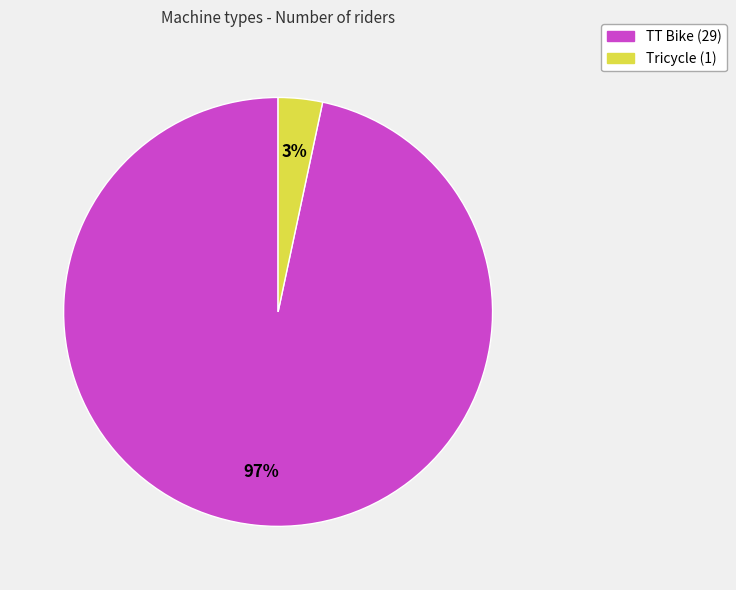

Which slice represents more than half of the pie?

TT Bike